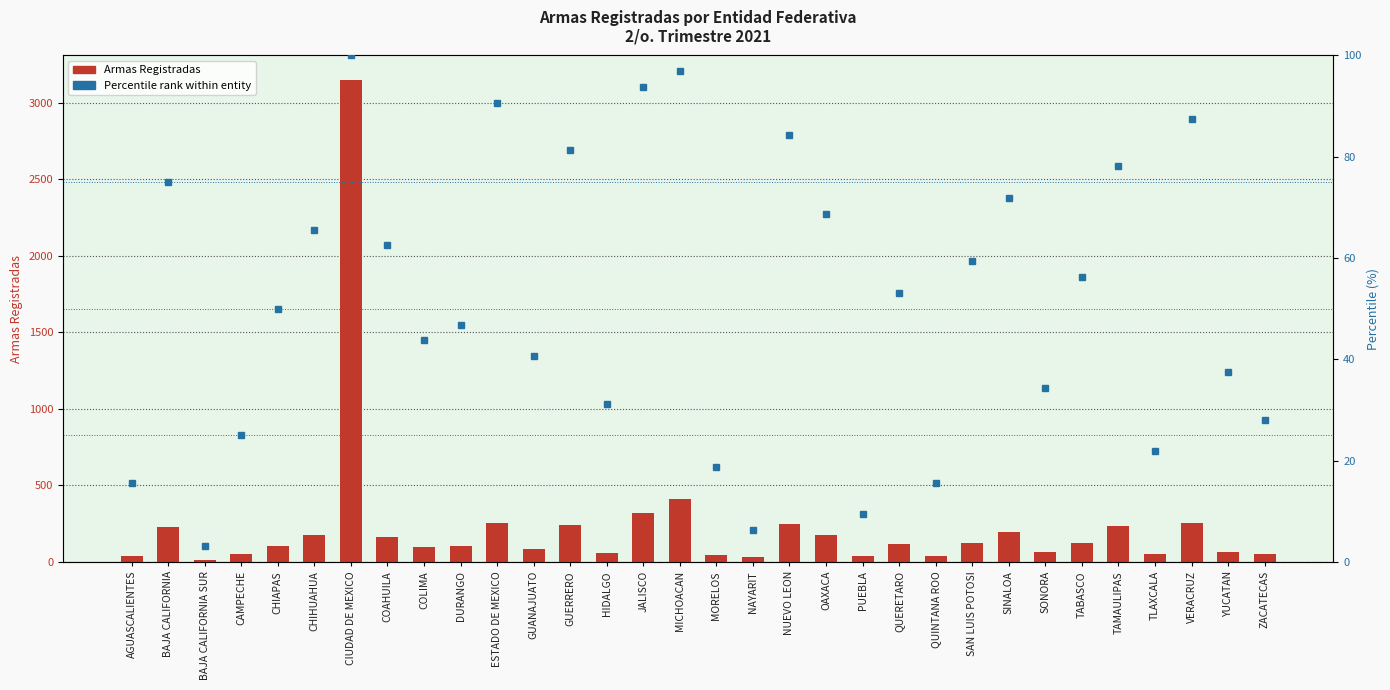

Which label corresponds to the largest value in the chart?

CIUDAD DE MEXICO